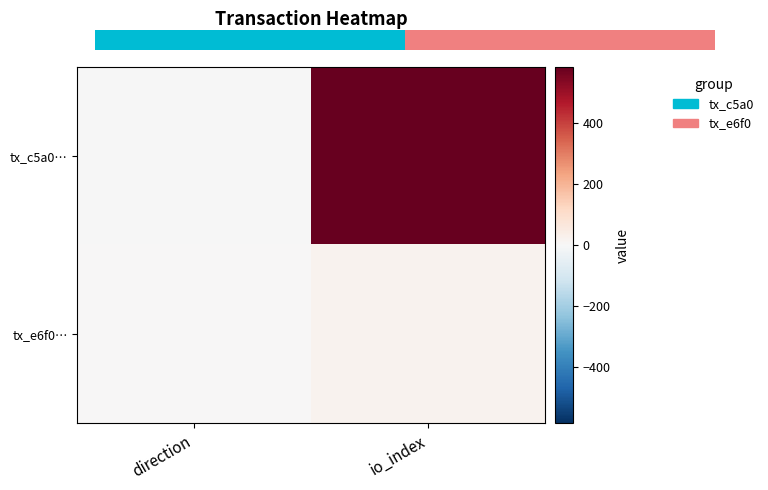

At which label is tx_c5a0… closest to 292?

direction